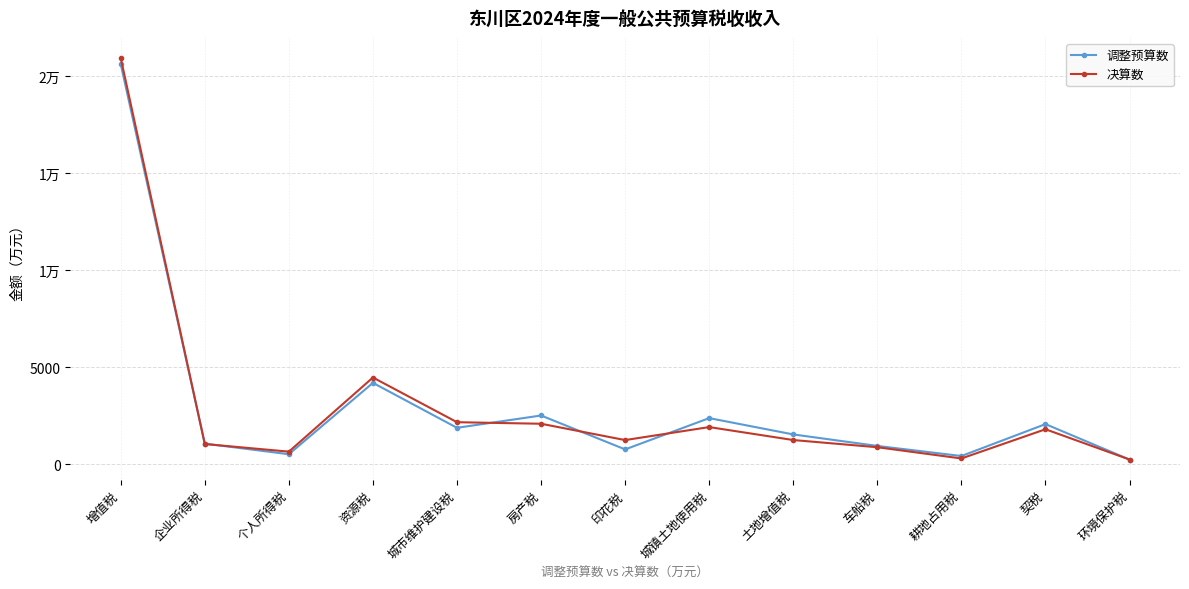

At which label does 决算数 reach its peak?

增值税